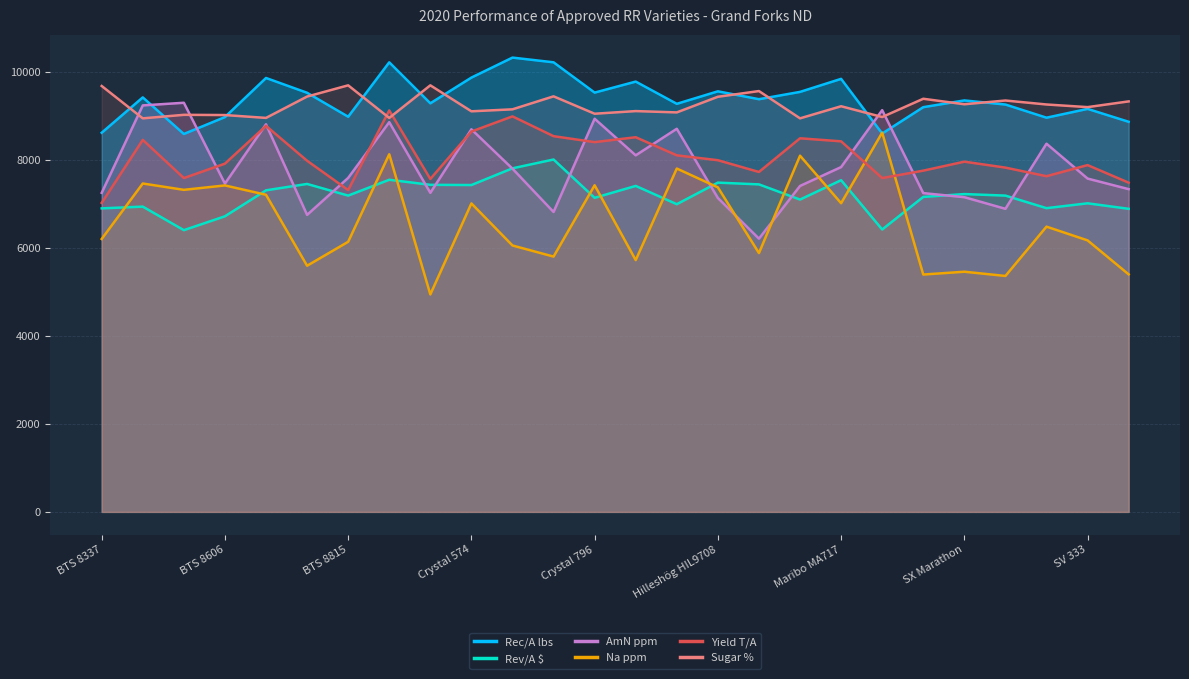

What is the total value across all series at SX Marathon?

46388.0